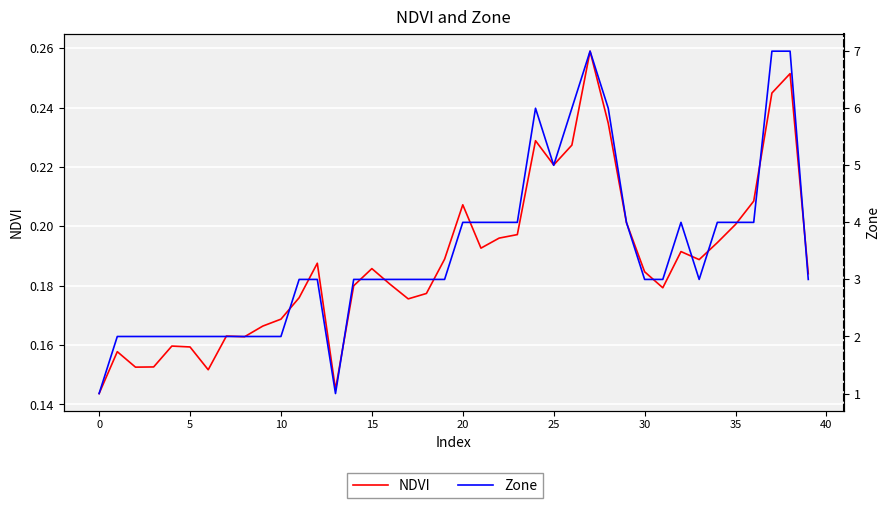

What is the difference between the second highest and minimum values in the Zone series?

6.0